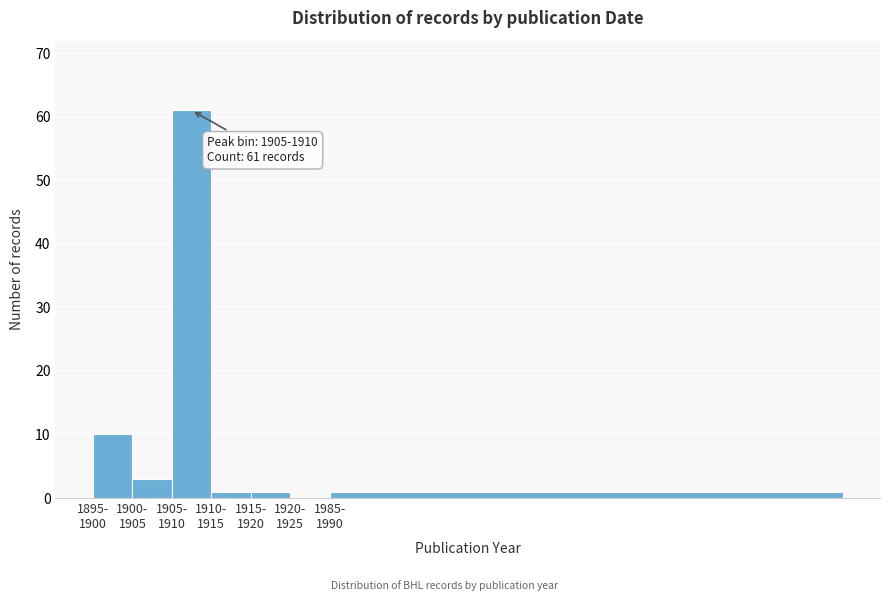

What is the greatest value displayed?

61